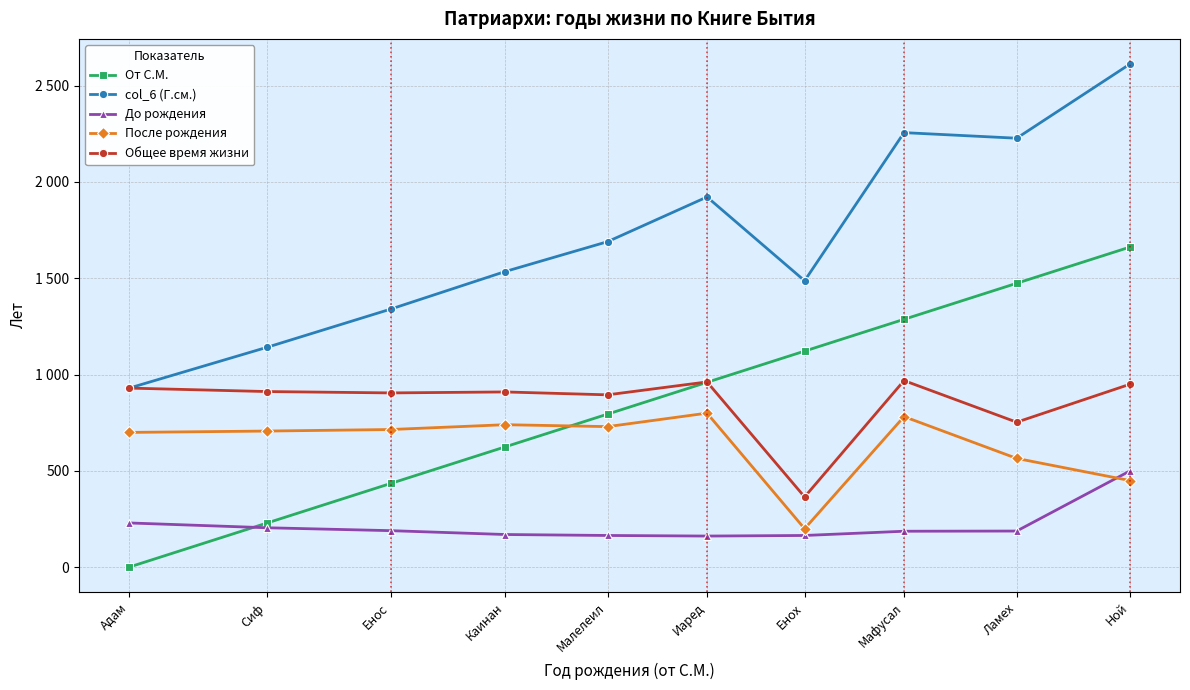

What is the label of the 8th point from the left?

Мафусал